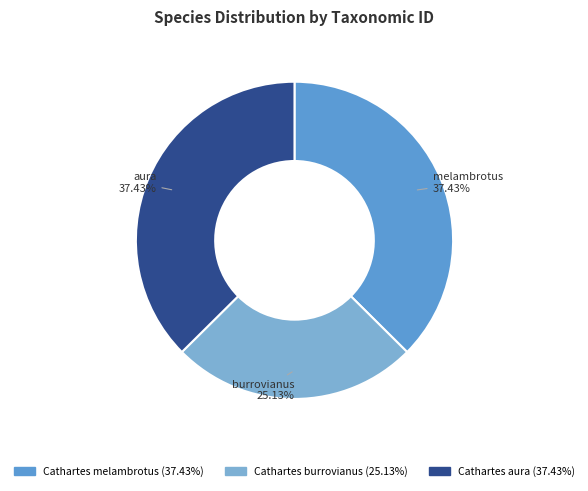

True or false: Cathartes melambrotus accounts for 37% of the total.

True